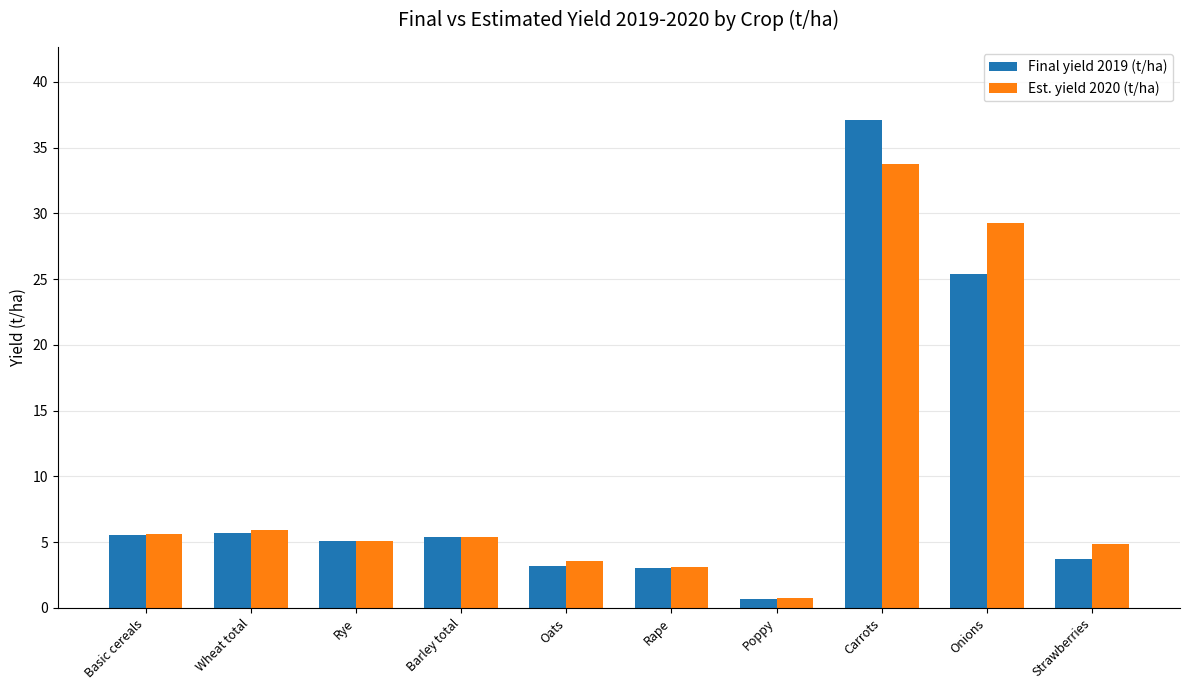

Rank the series by their maximum value, from highest to lowest.

Final yield 2019 (t/ha), Est. yield 2020 (t/ha)